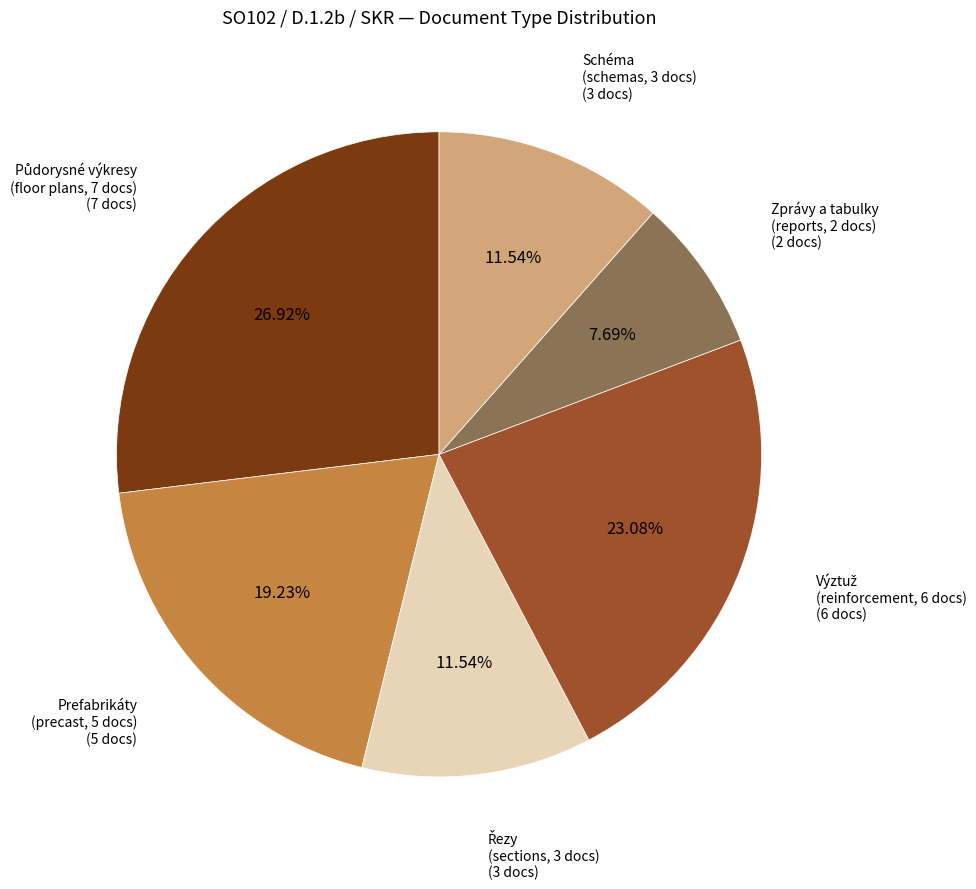

How many segments does this pie chart have?

6